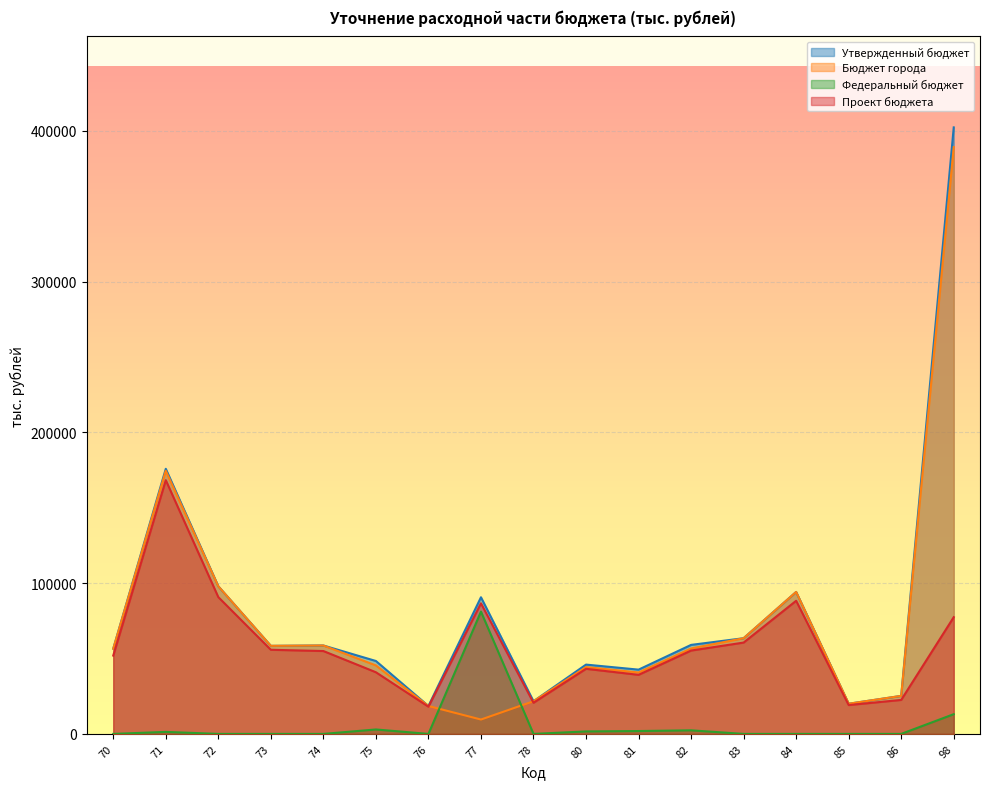

Reading left to right, list all the values displayed in this chart.

Утвержденный бюджет: 56523.3	175848.0	97927.7	58412.4	58644.8	48367.6	18500.6	90640.4	21660.2	45969.9	42631.7	59042.7	63474.0	94170.4	20006.6	25217.7	402328.4
Бюджет города: 56523.3	174522.4	97927.7	58412.4	58644.8	45423.9	18500.6	9527.3	21660.2	44325.5	40730.8	56666.4	63474.0	94170.4	20006.6	25217.7	389244.7
Федеральный бюджет: 0.0	1325.6	0.0	0.0	0.0	2943.7	0.0	81113.1	0.0	1644.4	1900.9	2376.3	0.0	0.0	0.0	0.0	13083.8
Проект бюджета: 51954.0	168325.2	90738.3	55805.9	54973.2	40893.5	18049.6	86620.8	20652.9	43178.4	39182.7	55289.7	60581.0	88304.7	19128.8	22537.4	77434.1